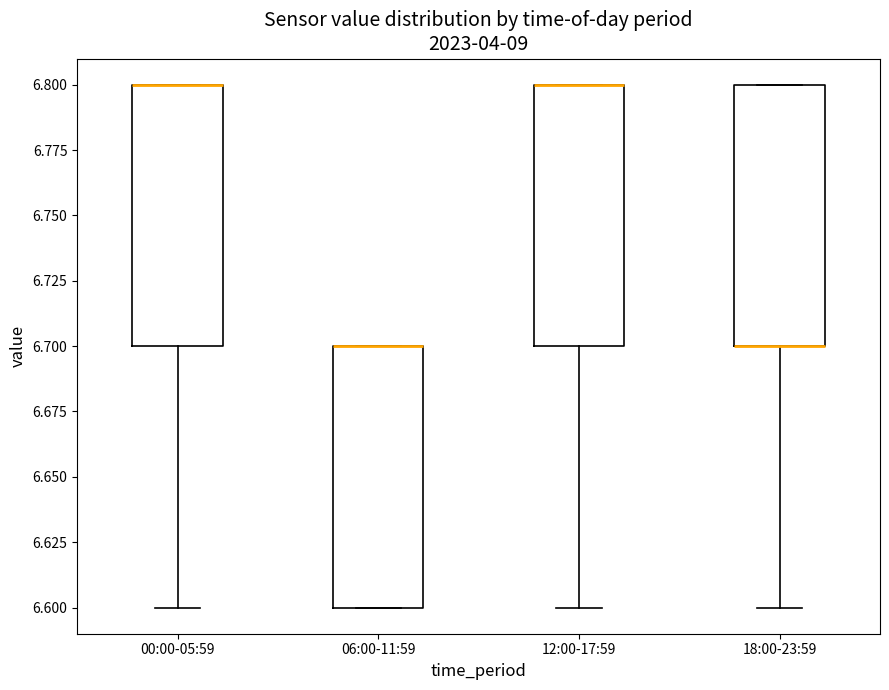

Reading left to right, read every box against the y-axis: the position of its median line, the range the box covers, and the ends of its whiskers. The values are not printed on the chart, so give them approximately, as read against the axis.

00:00-05:59: median 6.8 (drawn on the box's upper edge), box 6.7 to 6.8, whiskers 6.6 to 6.8
06:00-11:59: median 6.7 (drawn on the box's upper edge), box 6.6 to 6.7, whiskers 6.6 to 6.7
12:00-17:59: median 6.8 (drawn on the box's upper edge), box 6.7 to 6.8, whiskers 6.6 to 6.8
18:00-23:59: median 6.7 (drawn on the box's lower edge), box 6.7 to 6.8, whiskers 6.6 to 6.8